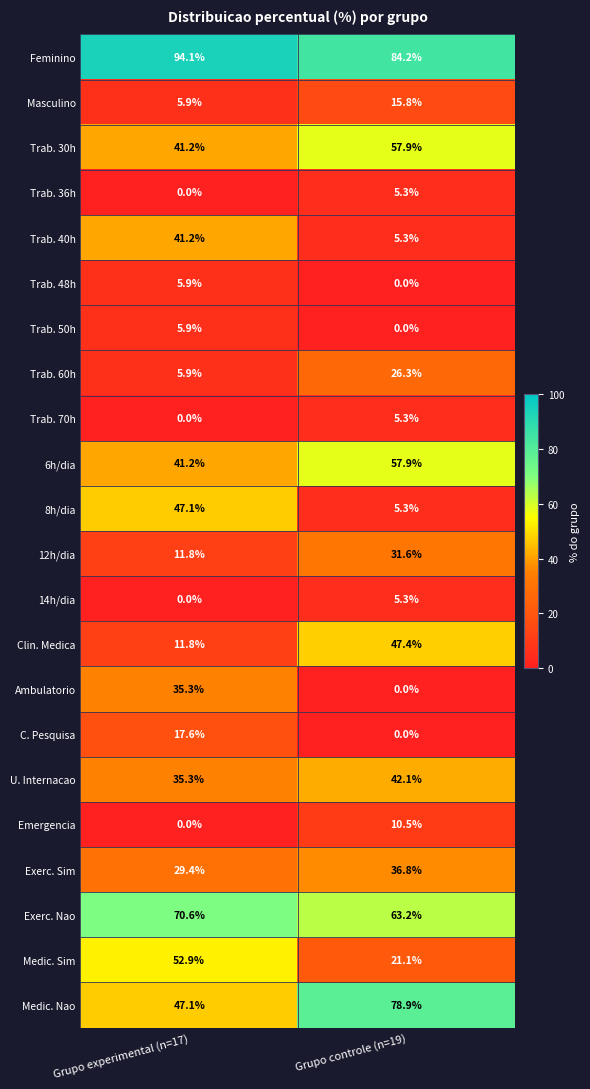

Where is Trab. 70h nearest to the value 2?

Grupo experimental (n=17)